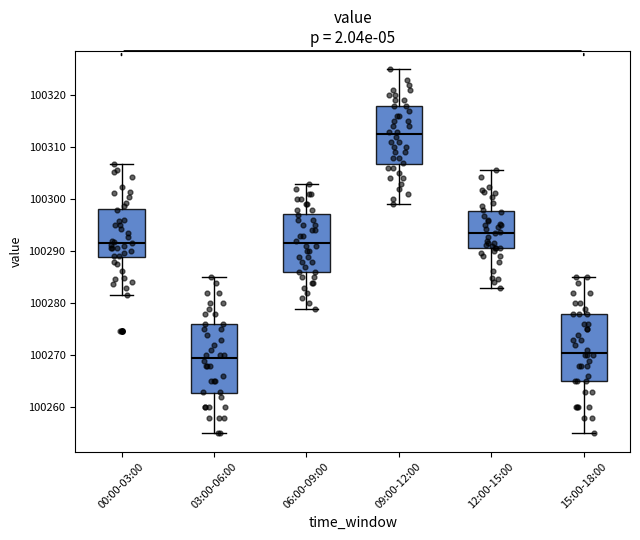

Reading left to right, read every box against the y-axis: the position of its median line, the range the box covers, and the ends of its whiskers. The values are not printed on the chart, so give them approximately, as read against the axis.

00:00-03:00: median 100292, box 100289 to 100298, whiskers 100282 to 100307
03:00-06:00: median 100270, box 100263 to 100276, whiskers 100255 to 100285
06:00-09:00: median 100292, box 100286 to 100297, whiskers 100279 to 100303
09:00-12:00: median 100313, box 100307 to 100318, whiskers 100299 to 100325
12:00-15:00: median 100294, box 100291 to 100298, whiskers 100283 to 100306
15:00-18:00: median 100271, box 100265 to 100278, whiskers 100255 to 100285